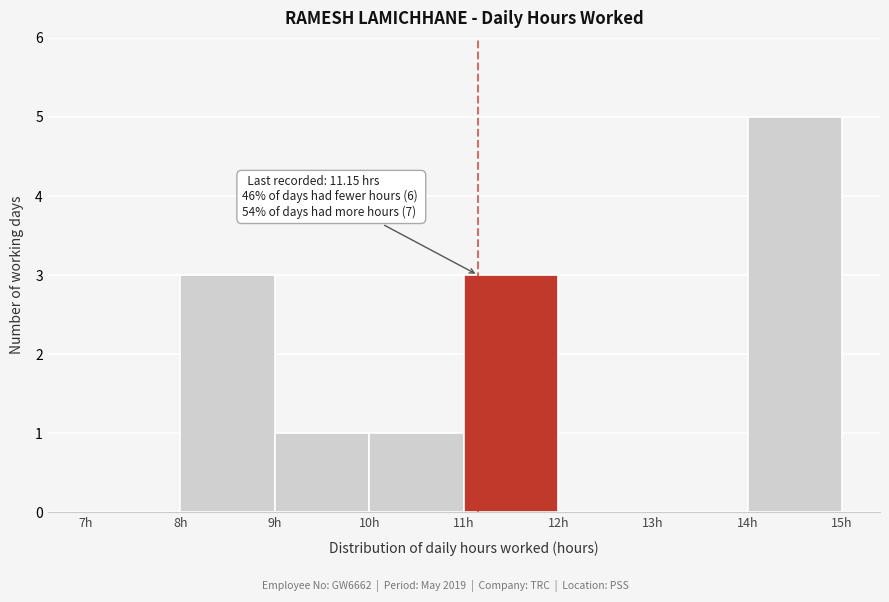

Which range on the x-axis has the tallest bar?

14 to 15